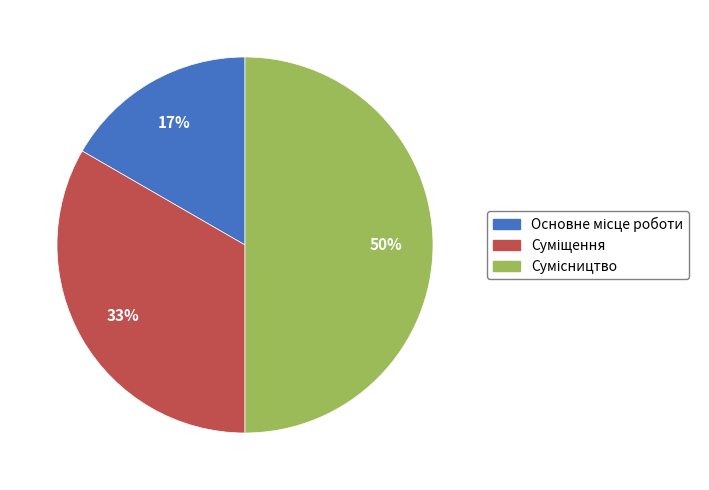

To the nearest percent, what is the difference between the largest and smallest slice percentages?

33%